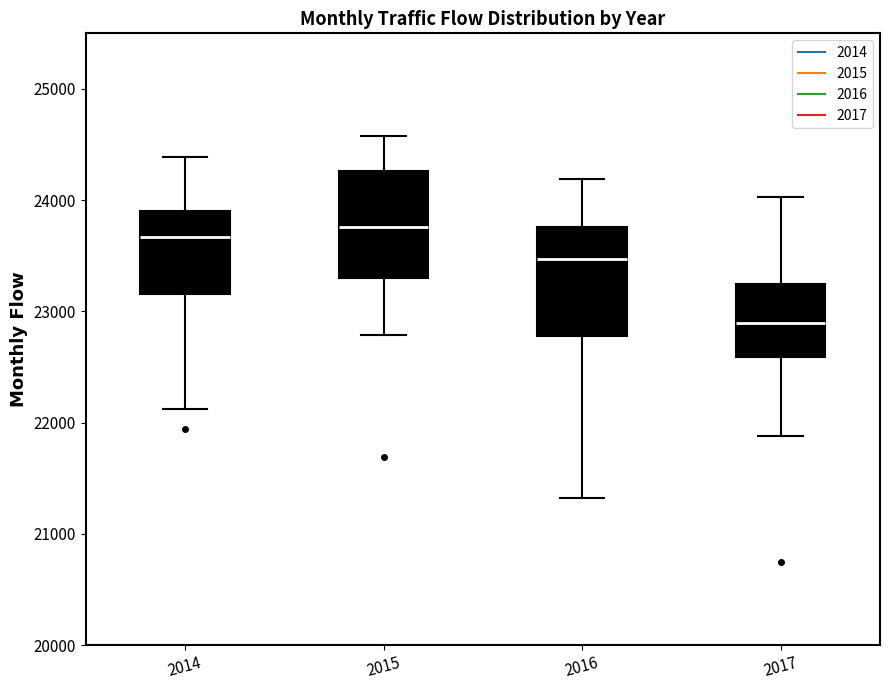

Where is the lower edge of the box at x = 2016 on the y-axis? The values are not printed on the chart, so give them approximately, as read against the axis.

22800